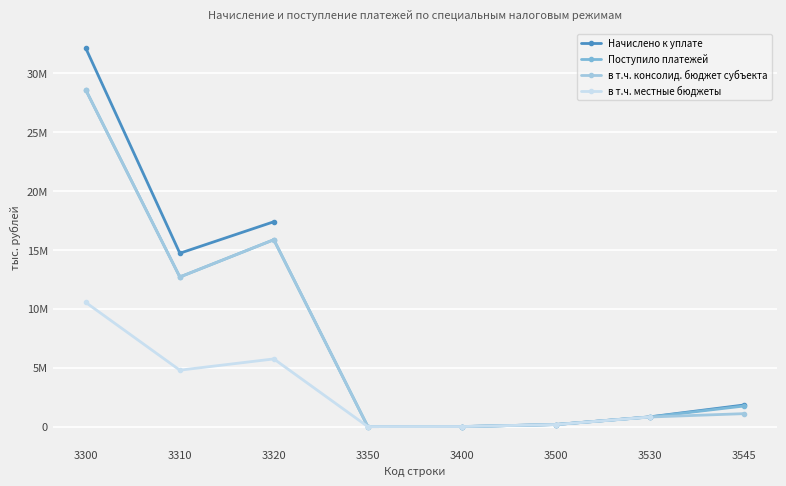

Which series has the widest spread of values?

Начислено к уплате